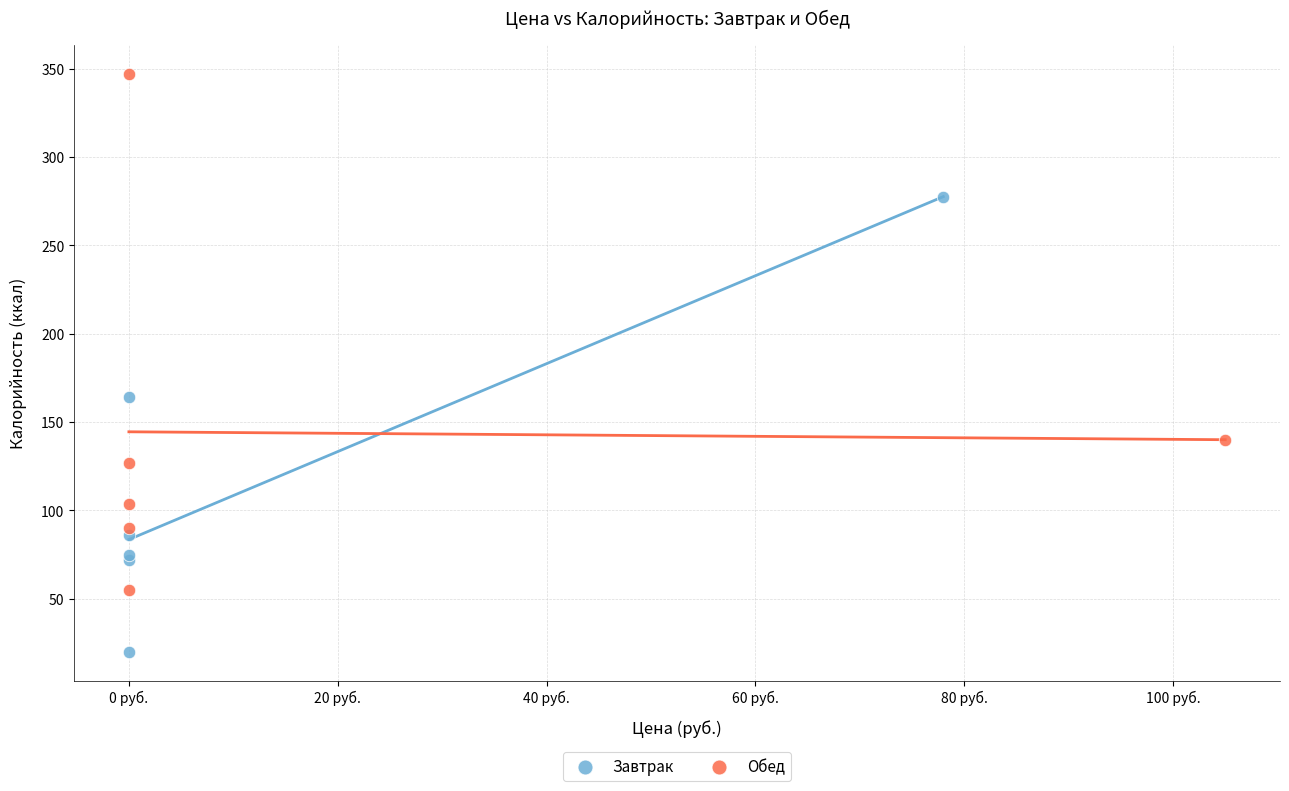

What are all the series names shown in the legend?

Завтрак, Обед